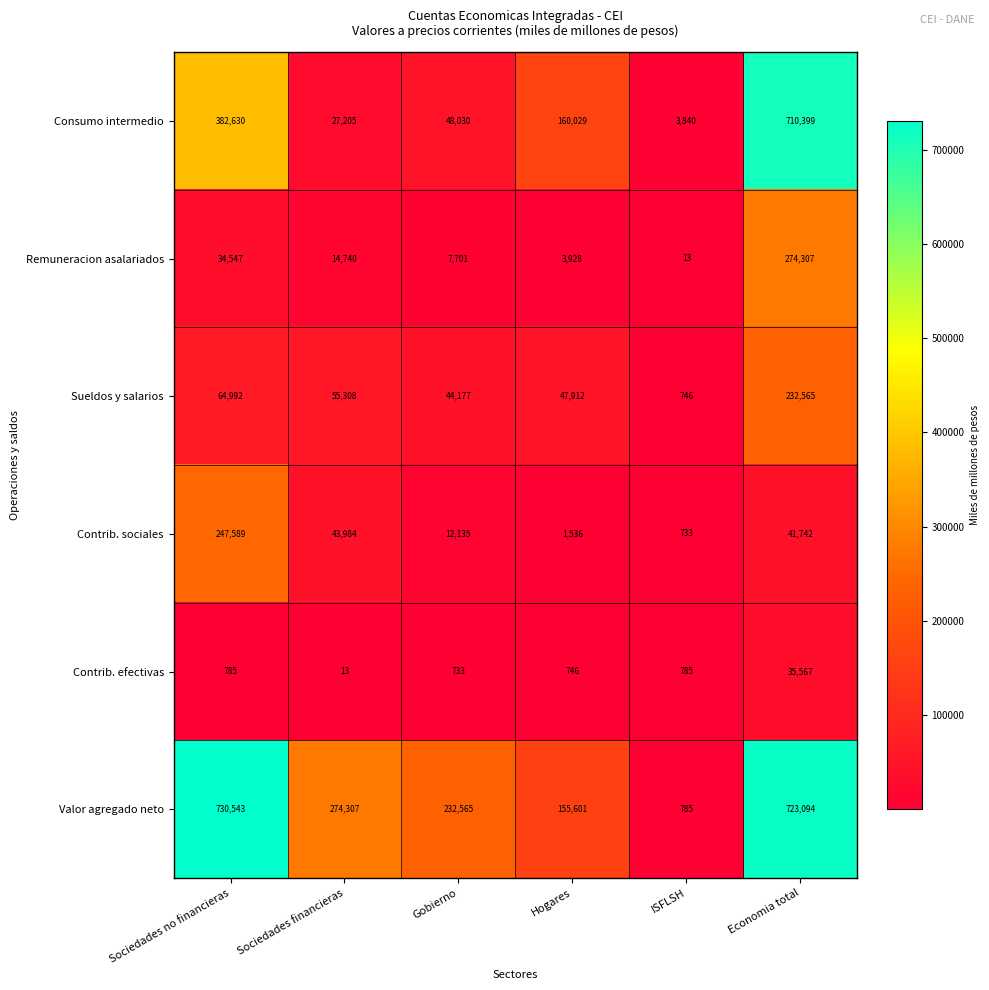

List the series in order of their peak value, highest first.

Valor agregado neto, Consumo intermedio, Remuneracion asalariados, Contrib. sociales, Sueldos y salarios, Contrib. efectivas